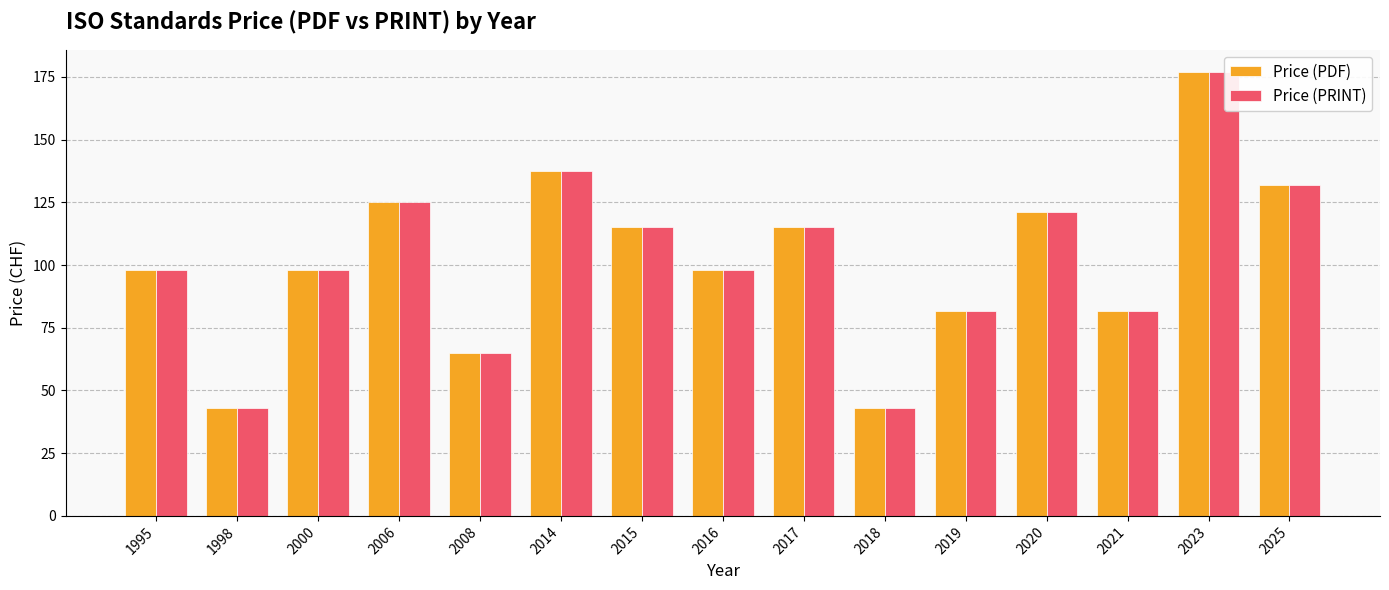

What is the maximum value shown in the chart?

177.0